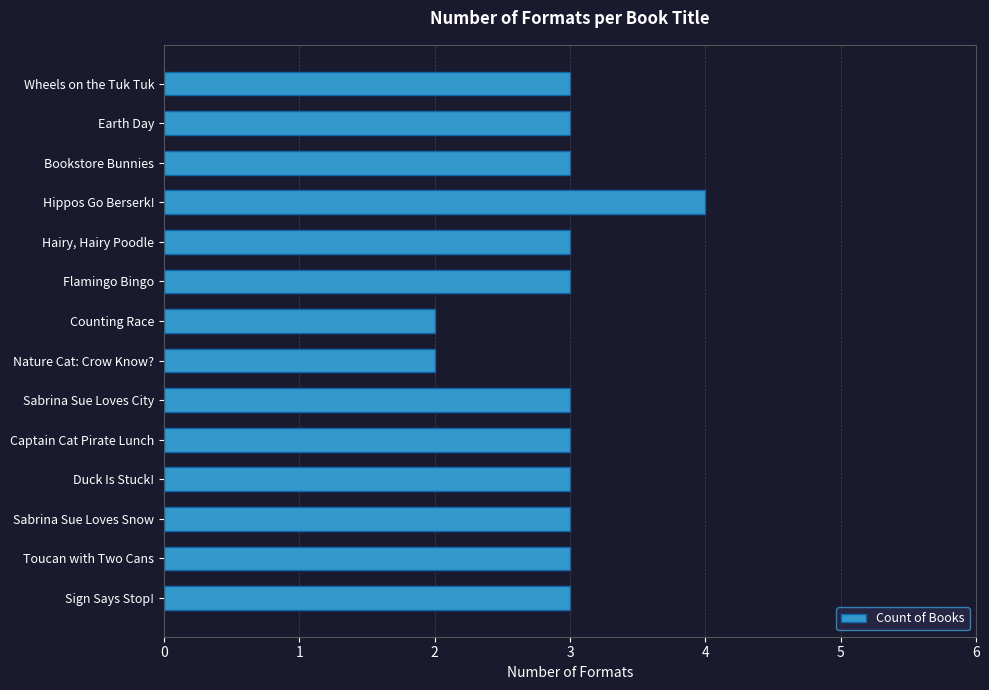

What is the minimum value shown in the chart?

2